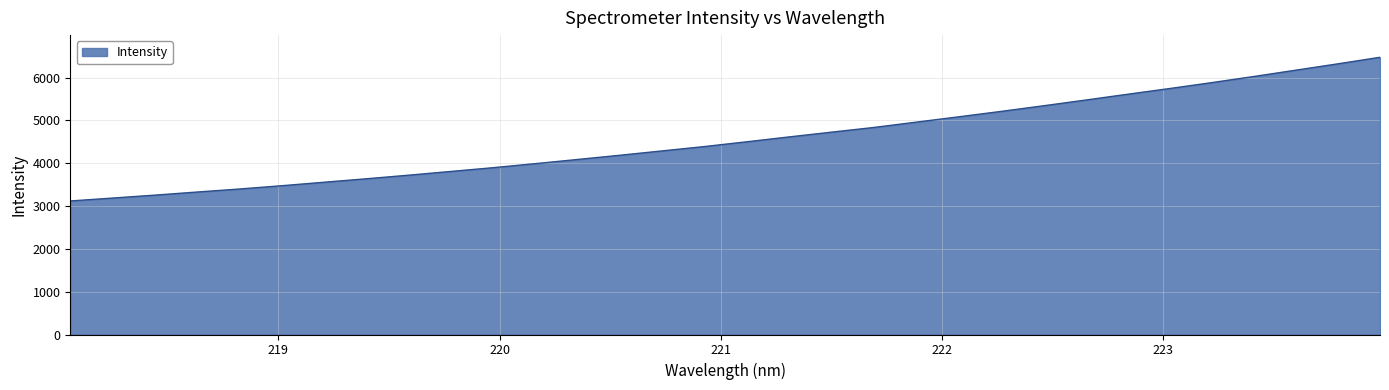

True or false: there are more than 1 points higher than both neighbors.

False